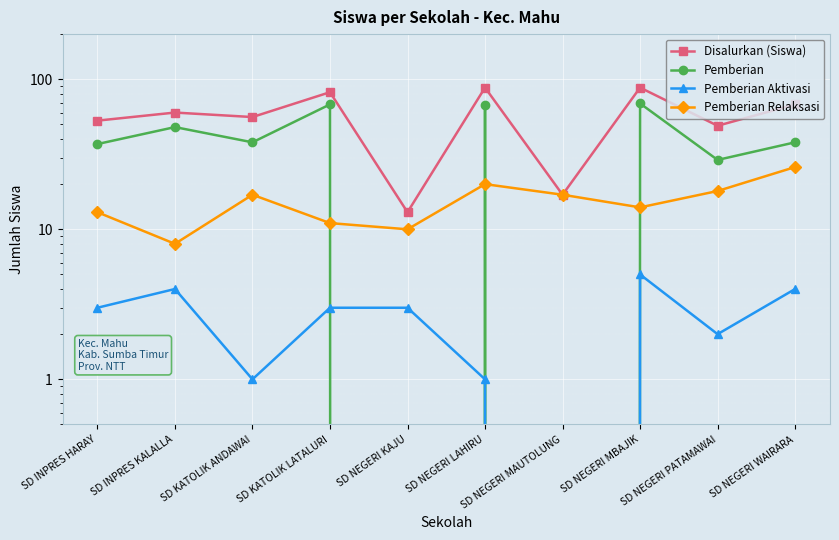

What value does the Pemberian Relaksasi series have at SD KATOLIK ANDAWAI, to the nearest 10?

20